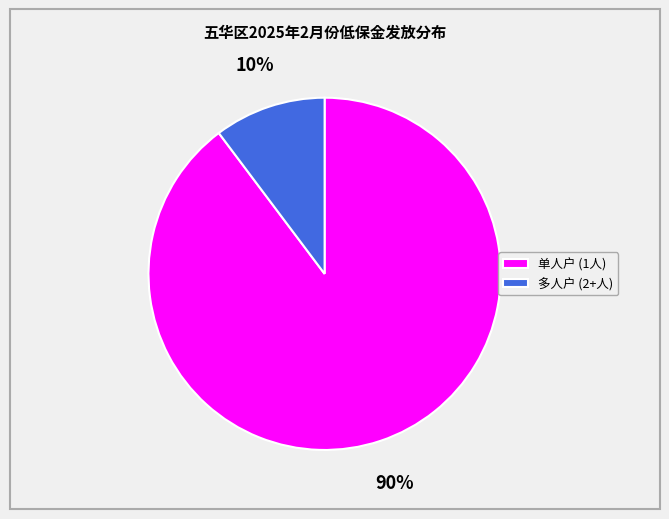

Which category has the smallest portion of the pie?

多人户 (2+人)